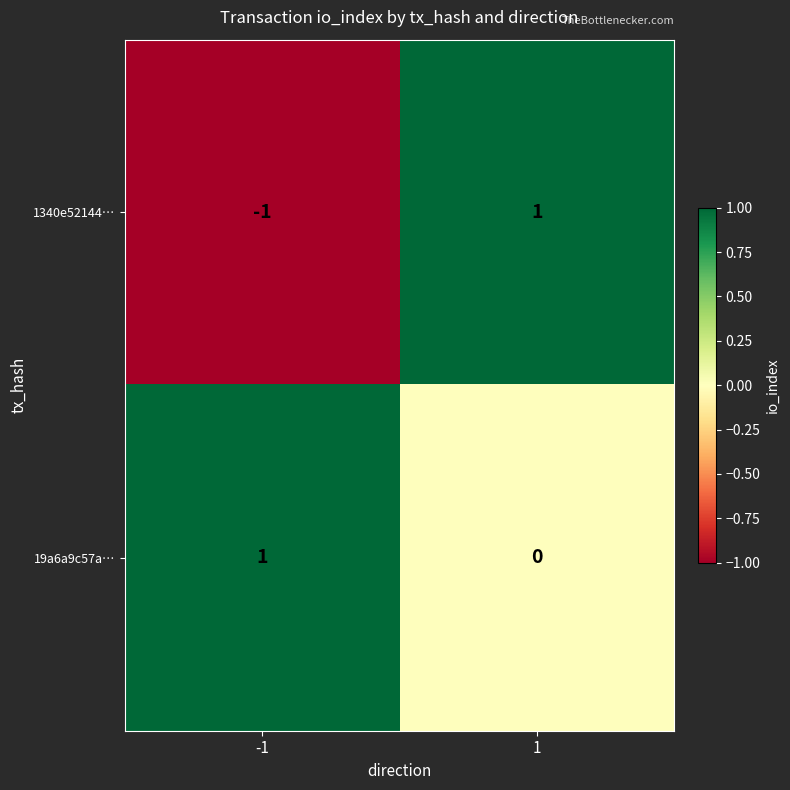

Is the value of 19a6a9c57a… at 1 greater than the value of 1340e52144… at 1?

No